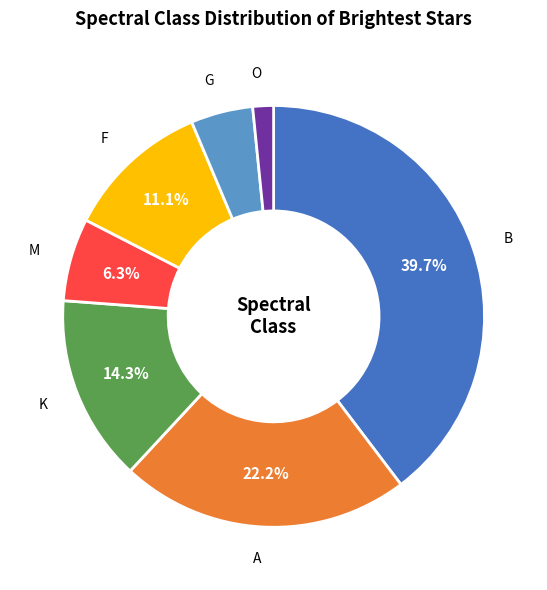

Which has a higher value, K or A?

A